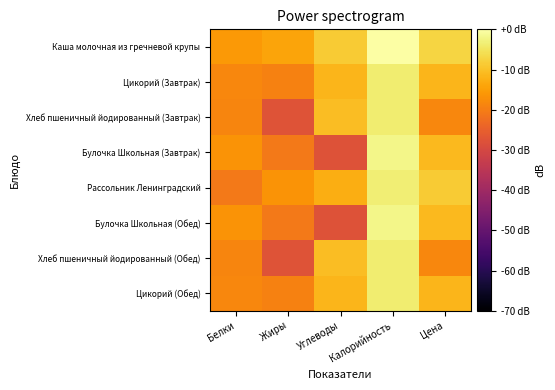

Reading left to right, list all the values displayed in this chart.

Каша молочная из гречневой крупы: Белки=-15.7	Жиры=-14.1	Углеводы=-8.7	Калорийность=0.0	Цена=-7.3
Цикорий (Завтрак): Белки=-18.6	Жиры=-19.3	Углеводы=-11.6	Калорийность=-3.6	Цена=-11.5
Хлеб пшеничный йодированный (Завтрак): Белки=-18.8	Жиры=-27.6	Углеводы=-10.5	Калорийность=-3.6	Цена=-18.6
Булочка Школьная (Завтрак): Белки=-16.6	Жиры=-20.8	Углеводы=-27.8	Калорийность=-2.0	Цена=-11.0
Рассольник Ленинградский: Белки=-20.6	Жиры=-16.5	Углеводы=-12.8	Калорийность=-3.3	Цена=-8.5
Булочка Школьная (Обед): Белки=-16.6	Жиры=-20.8	Углеводы=-27.8	Калорийность=-2.0	Цена=-11.0
Хлеб пшеничный йодированный (Обед): Белки=-18.8	Жиры=-27.6	Углеводы=-10.5	Калорийность=-3.6	Цена=-18.6
Цикорий (Обед): Белки=-18.6	Жиры=-19.3	Углеводы=-11.6	Калорийность=-3.6	Цена=-11.5